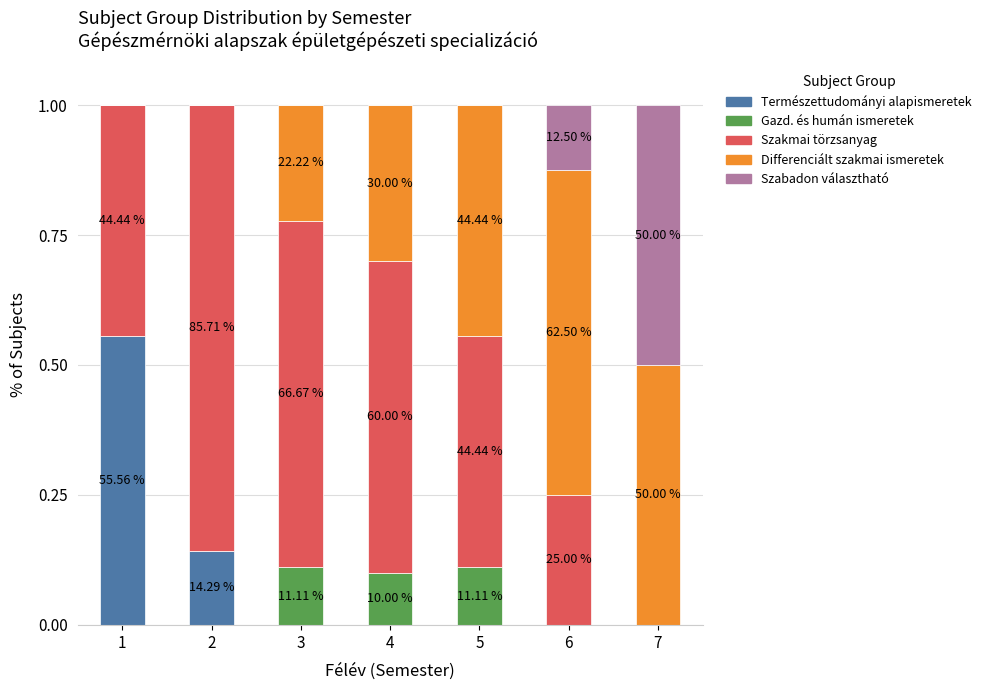

What is the average value of the Természettudományi alapismeretek series?

0.1